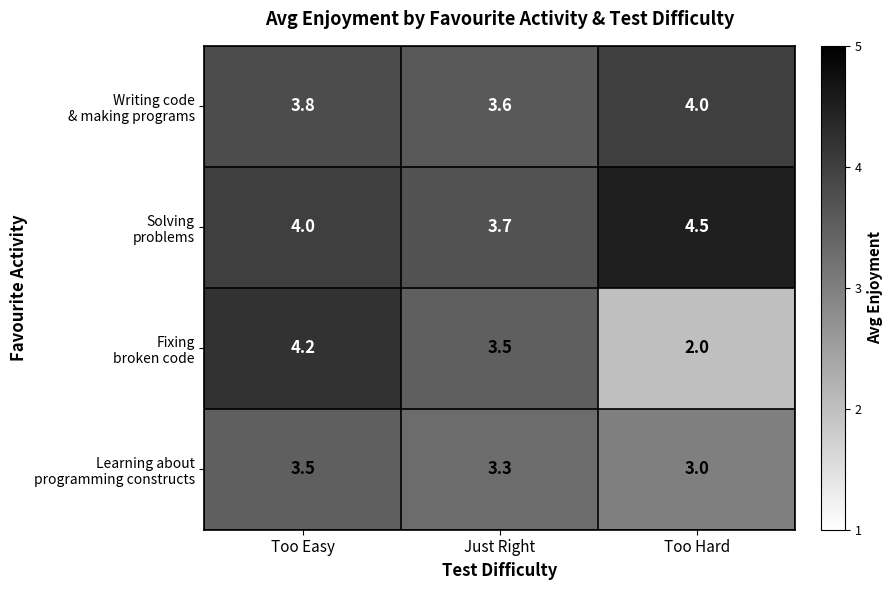

What is the total value across all series at Just Right?

14.1